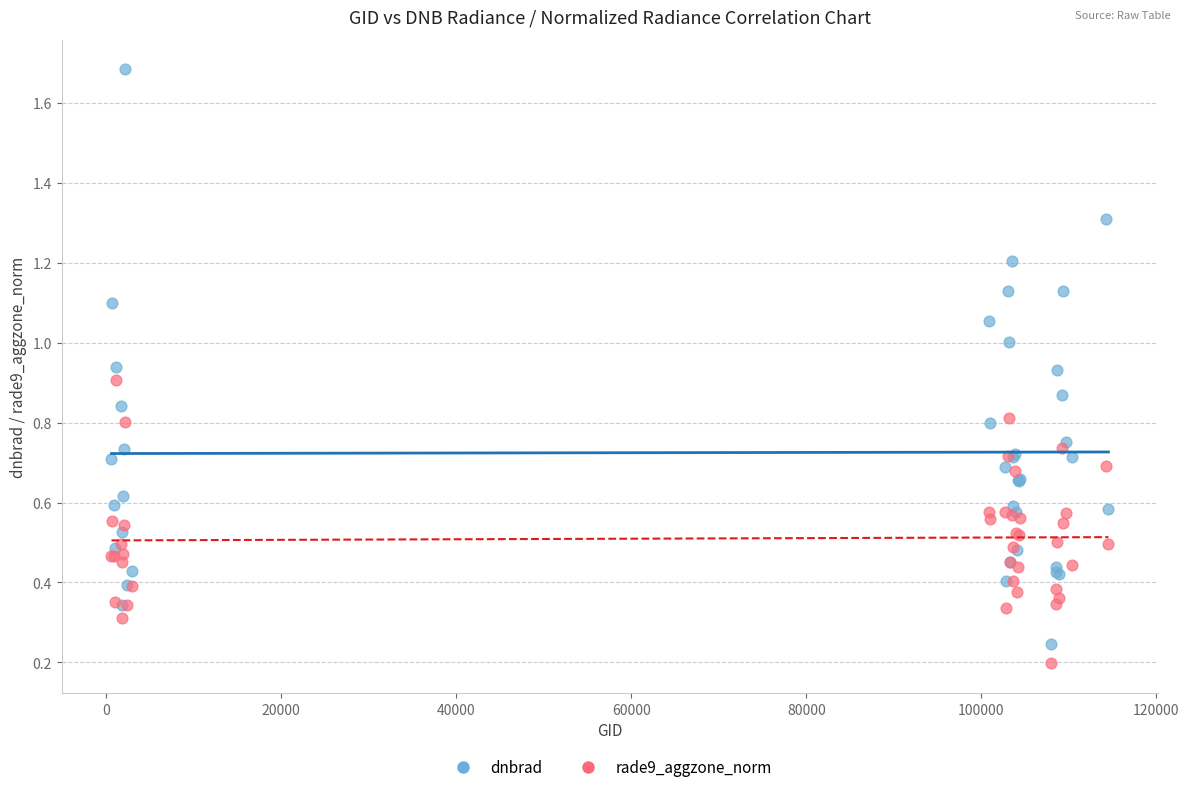

Which series reaches the minimum Y coordinate?

rade9_aggzone_norm